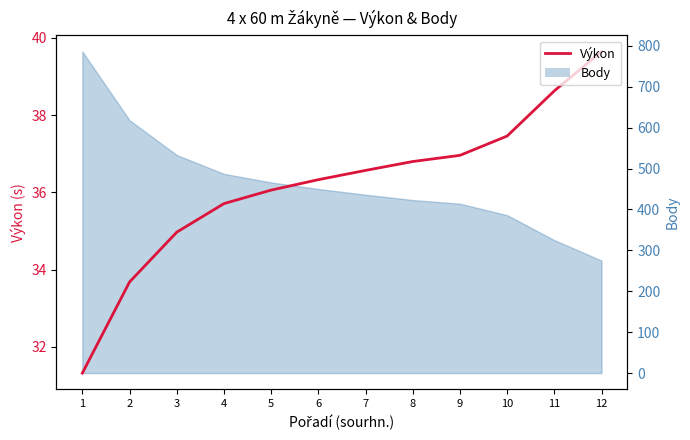

Reading left to right, transcribe all the data shown in this chart.

1=31.3	2=33.7	3=35.0	4=35.7	5=36.1	6=36.3	7=36.6	8=36.8	9=37.0	10=37.5	11=38.6	12=39.6